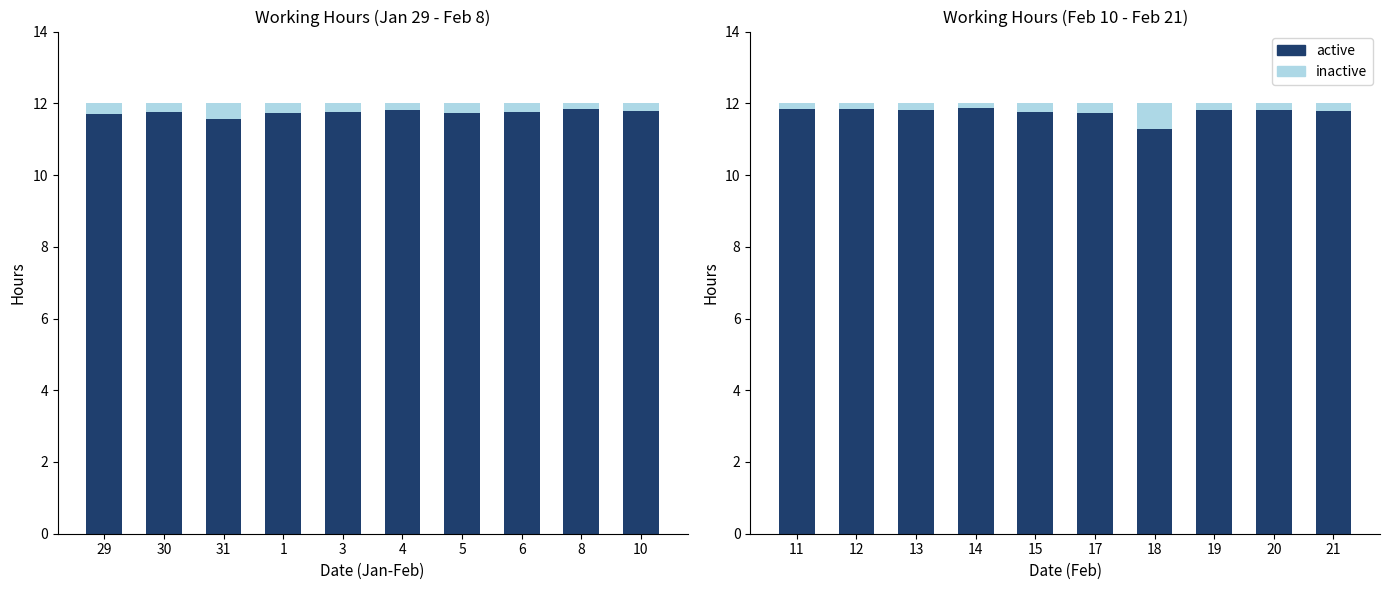

Rank the series by their average value, from lowest to highest.

inactive, active